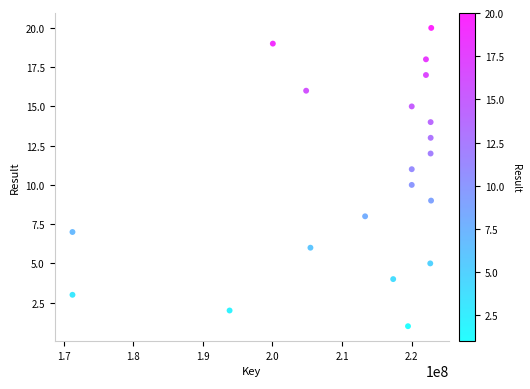

What is the range of Y values (max minus min)?

19